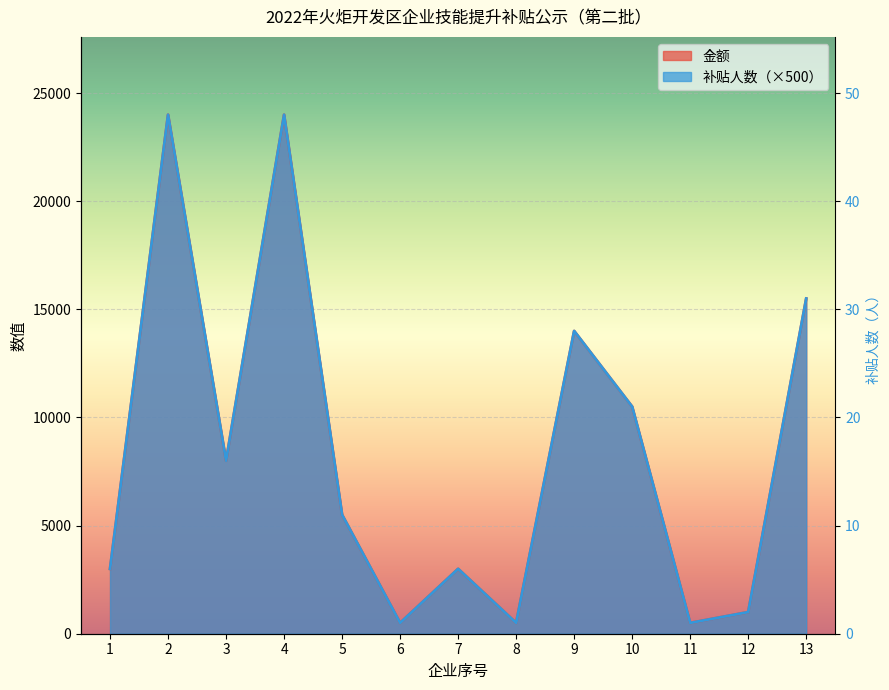

Count the number of data series in this chart.

2